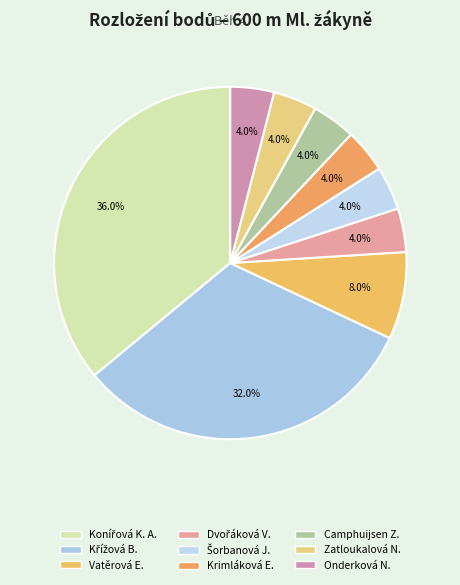

Rank the categories by value from highest to lowest.

Konířová Karolína Anna, Křížová Barbora, Vatěrová Eliška, Dvořáková Veronika, Šorbanová Julie, Krimláková Eliška, Camphuijsen Zuzana, Zatloukalová Nela, Onderková Nelly